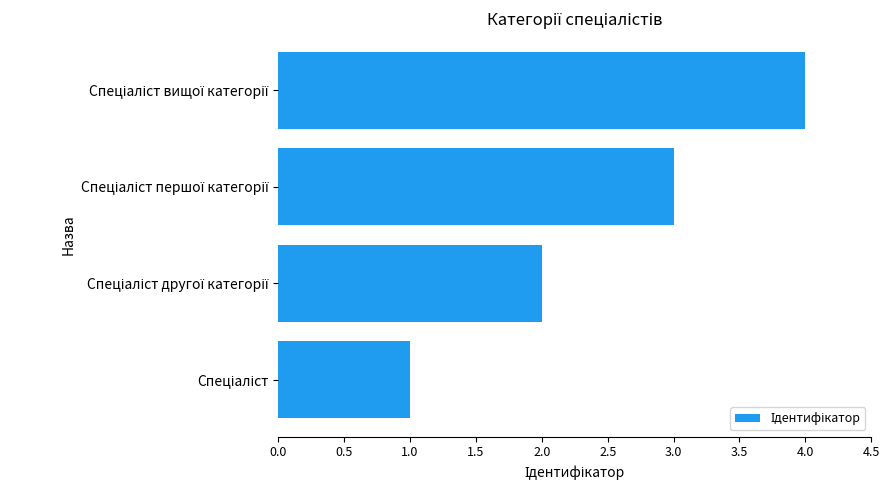

What is the sum of all values?

10